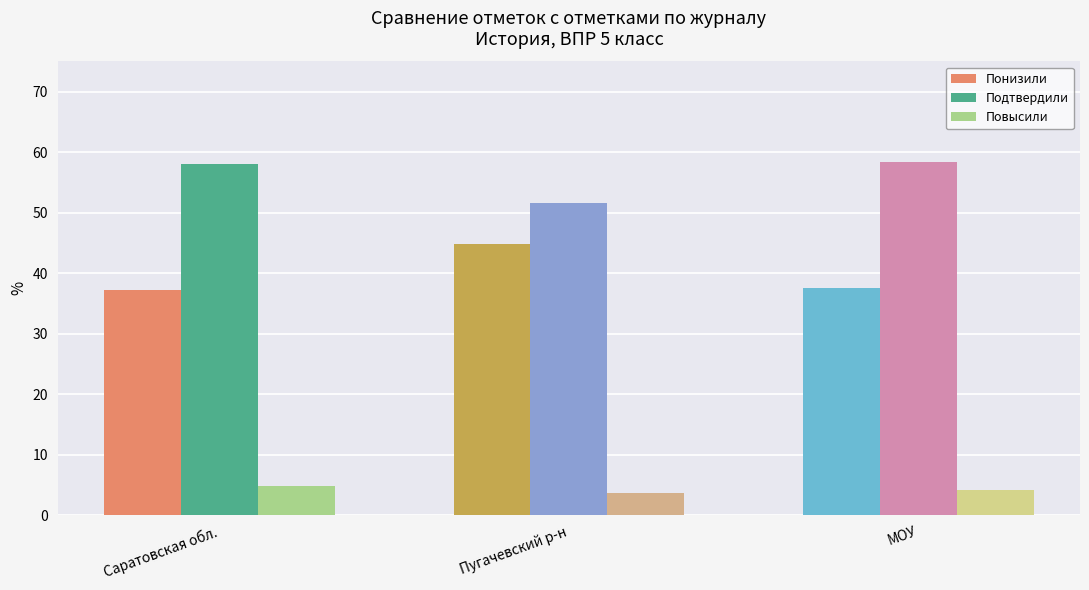

What is the total value across all series at Пугачевский р-н?

100.0